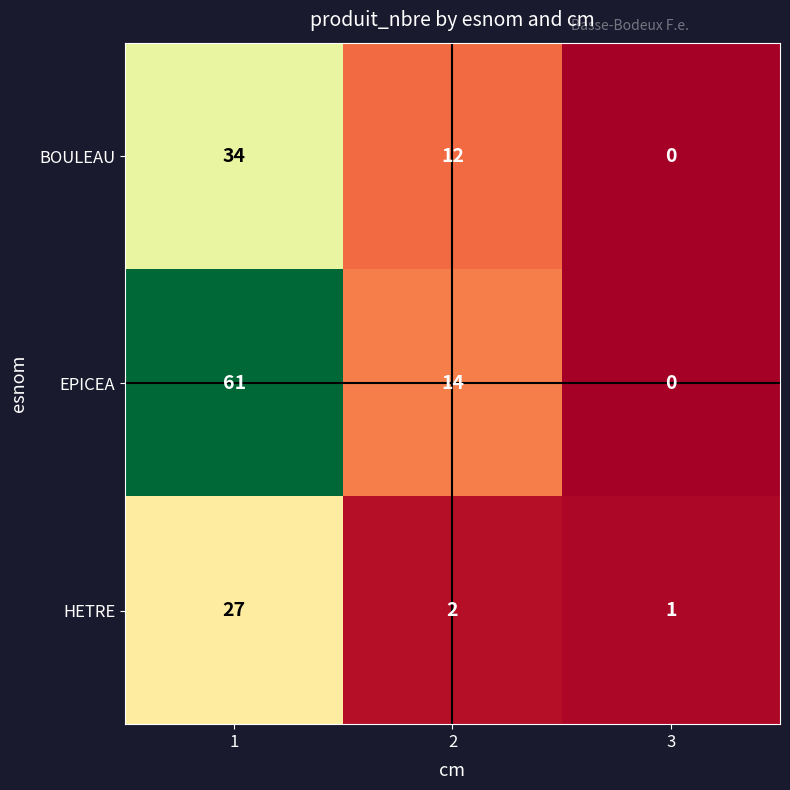

What value does the BOULEAU series have at 2, to the nearest 10?

10